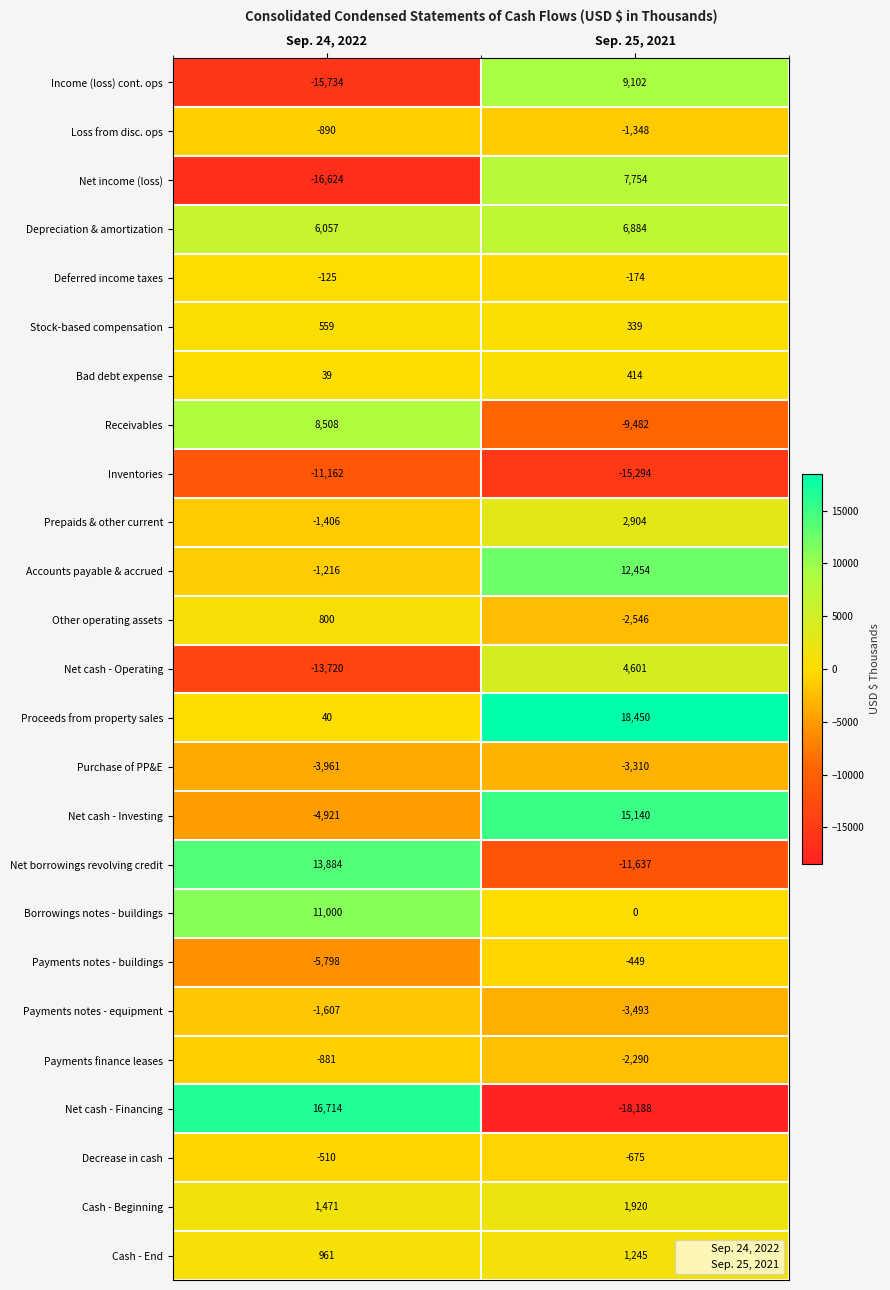

Which series has the largest total across all categories?

Proceeds from property sales